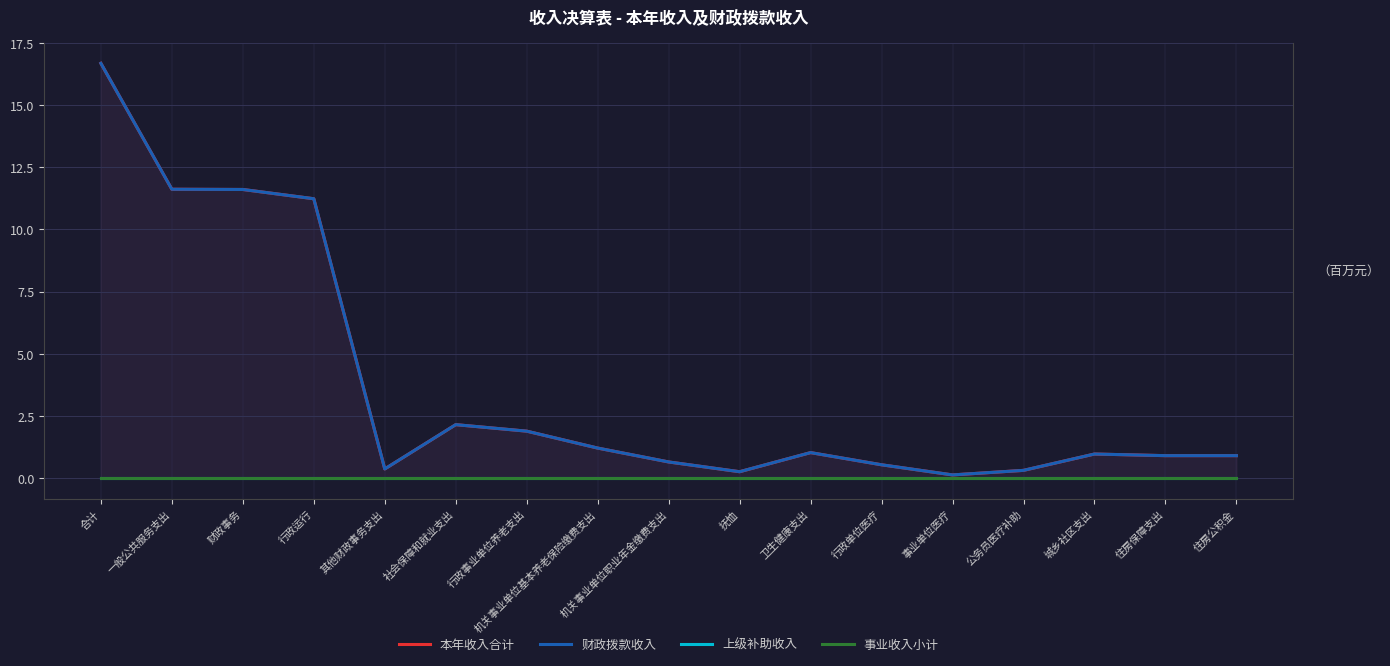

True or false: 财政拨款收入 and 上级补助收入 intersect in this chart.

False